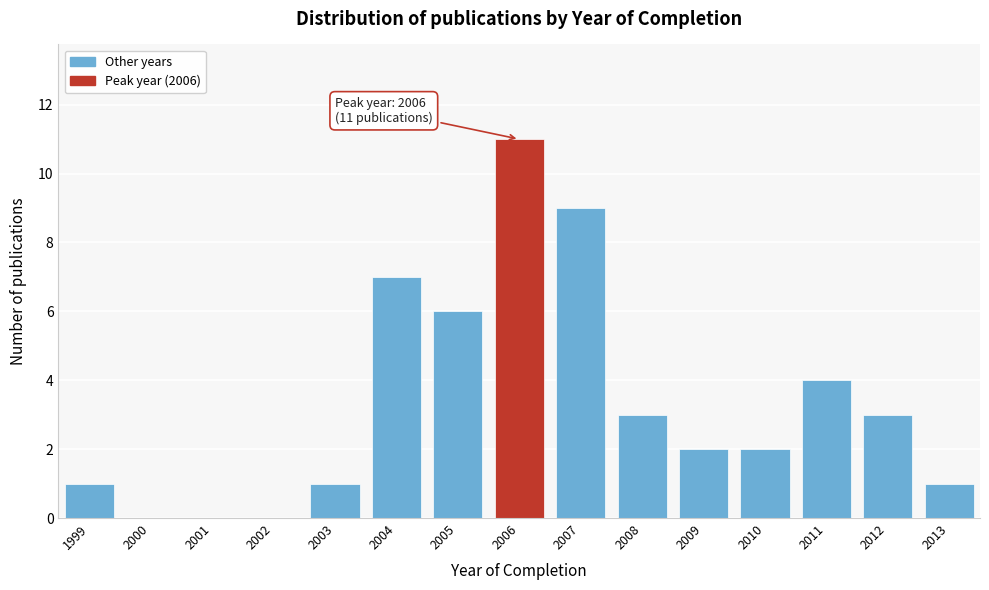

Reading left to right, what are all the values shown in this chart?

1999=1	2000=0	2001=0	2002=0	2003=1	2004=7	2005=6	2006=11	2007=9	2008=3	2009=2	2010=2	2011=4	2012=3	2013=1